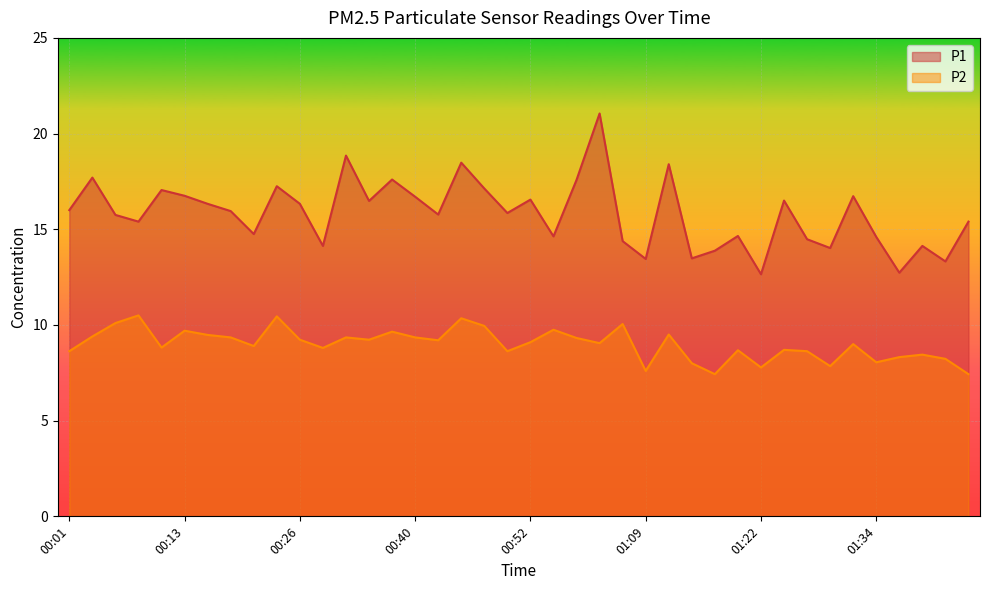

What is the difference between the maximum and minimum values in the P2 series?

3.1